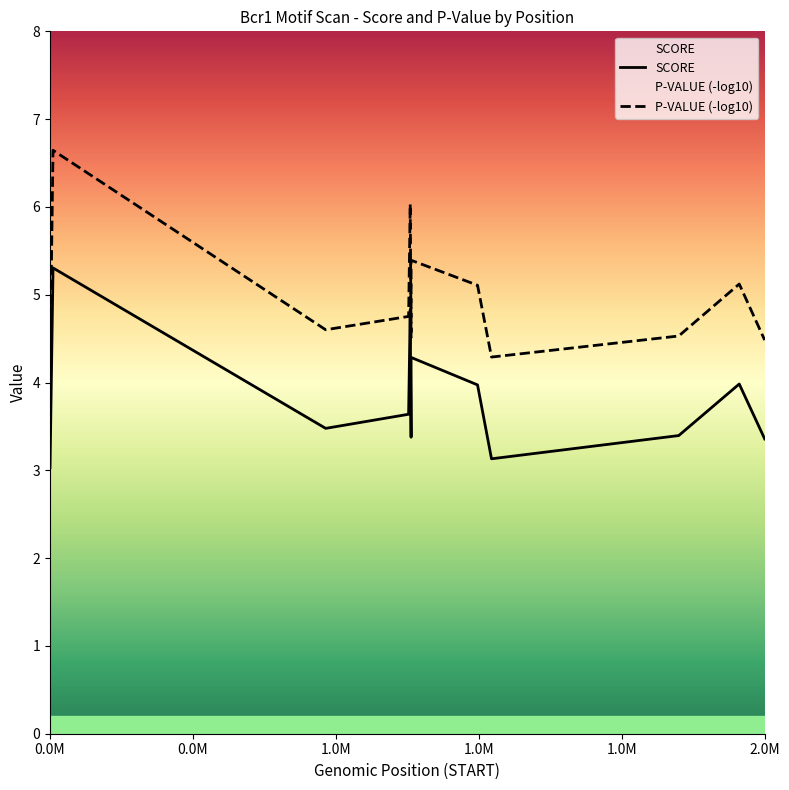

How many lines are shown in the chart?

2